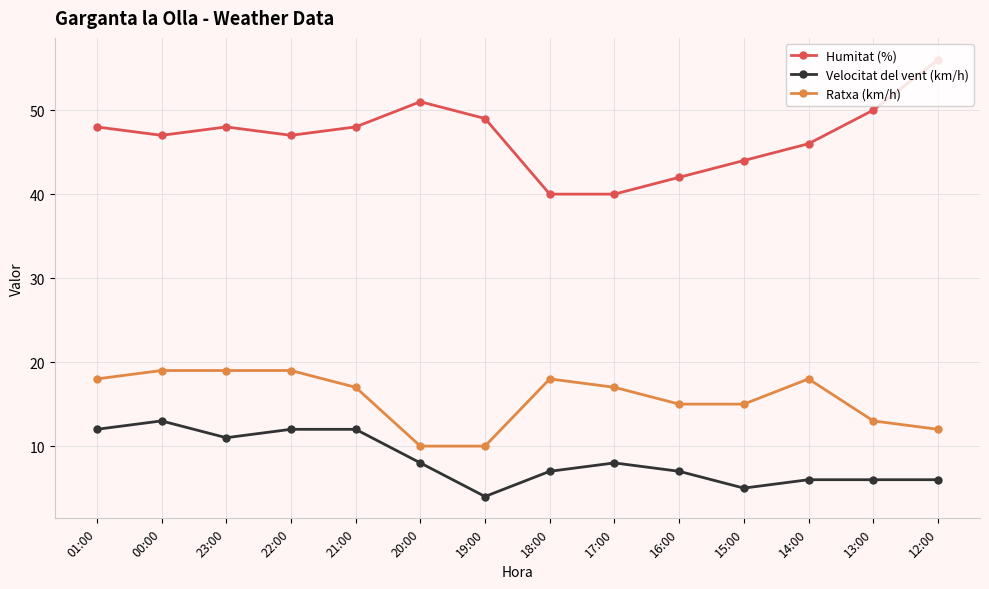

List the series in order of their overall mean, lowest first.

Velocitat del vent (km/h), Ratxa (km/h), Humitat (%)